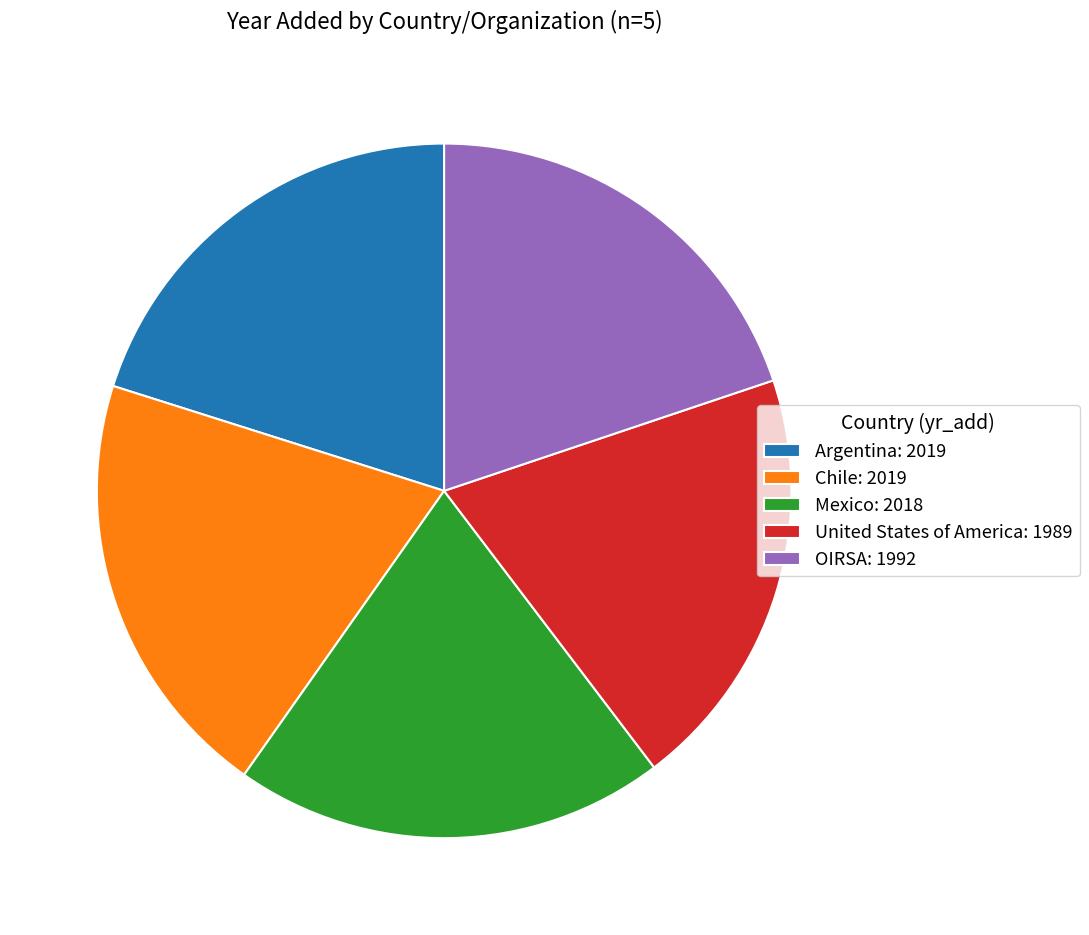

Does Chile represent more than half of the total?

No